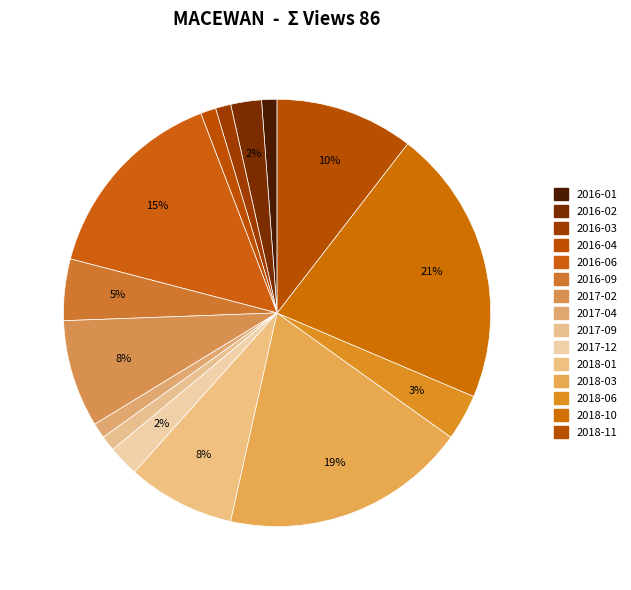

To the nearest percent, what portion does 2018-06 represent?

3%